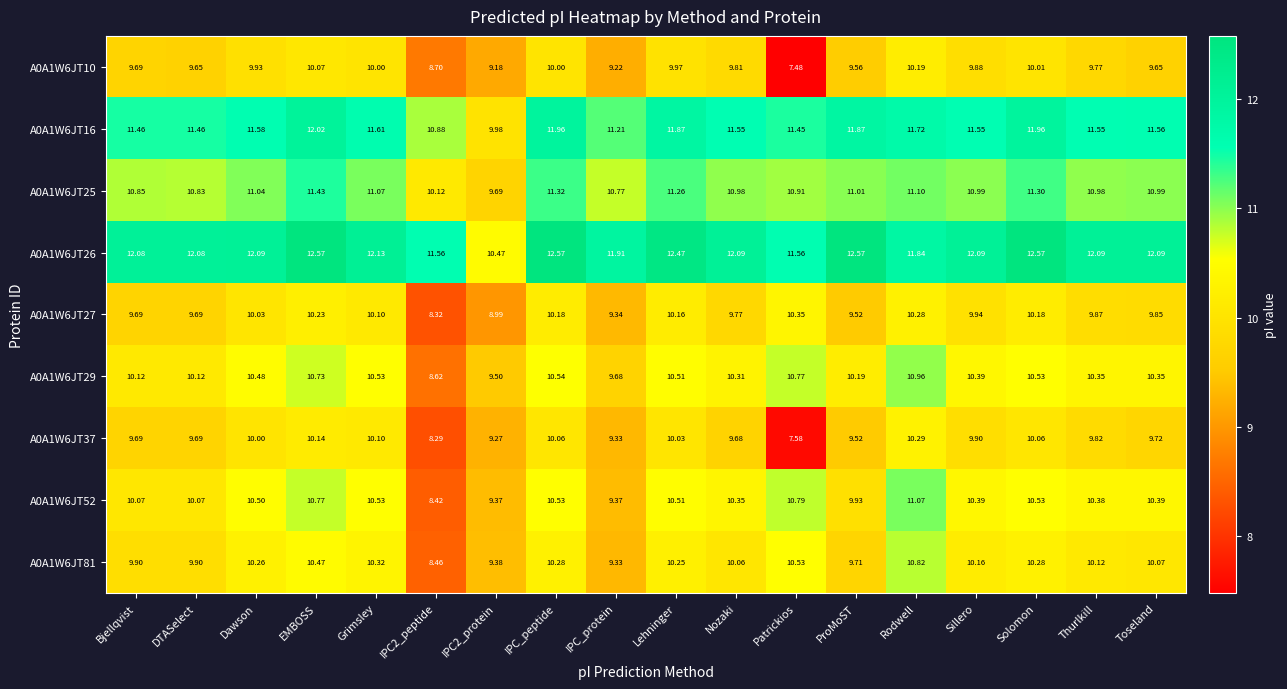

At which label does A0A1W6JT25 reach its peak?

EMBOSS